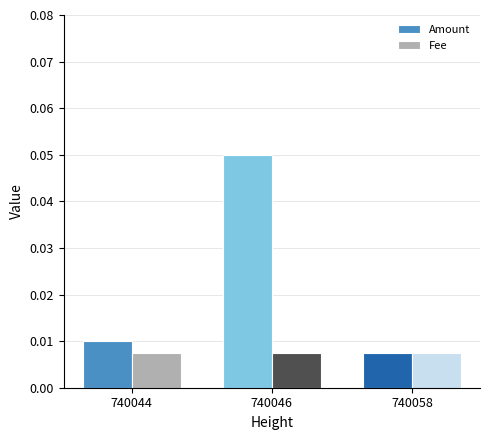

True or false: Amount has a value of 0.0 at 740046.

False